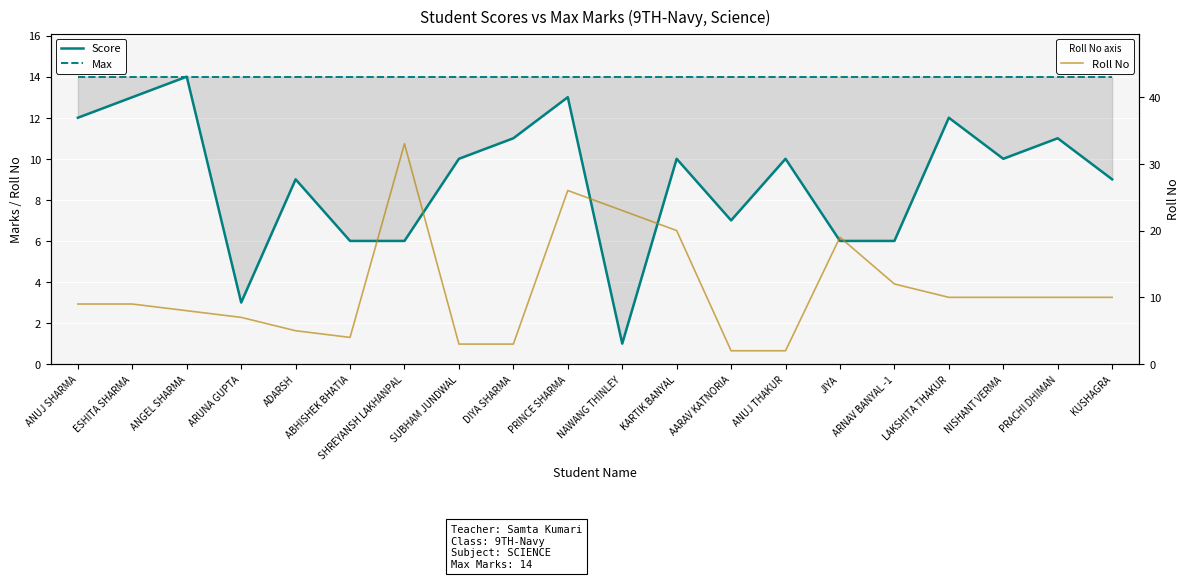

Rank the series by their average value, from lowest to highest.

Score, Roll No, Max